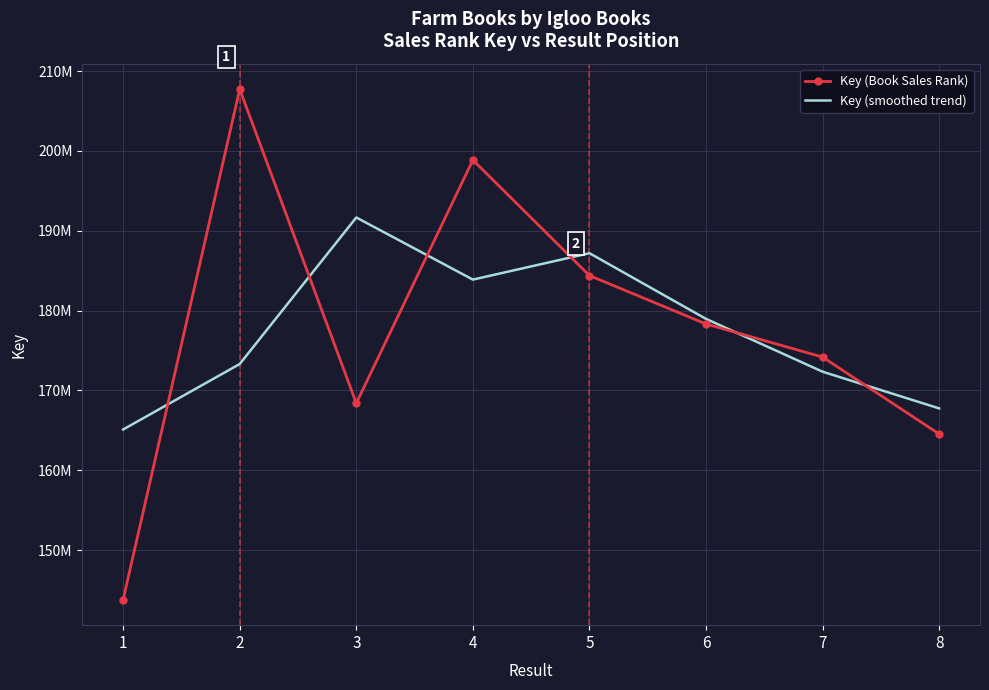

Which series changed the most between 4 and 5?

Key (Book Sales Rank)